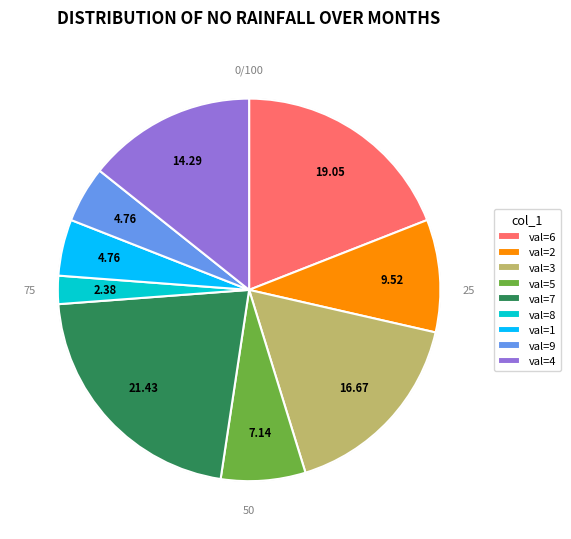

Which has a higher value, val=7 or val=9?

val=7